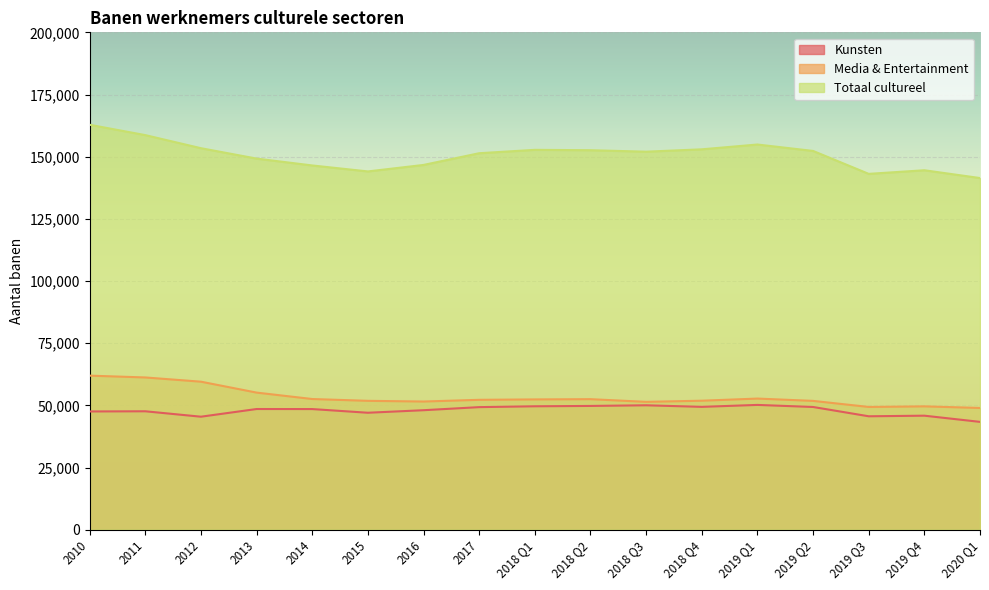

At which category is the sum across all series the highest?

2010